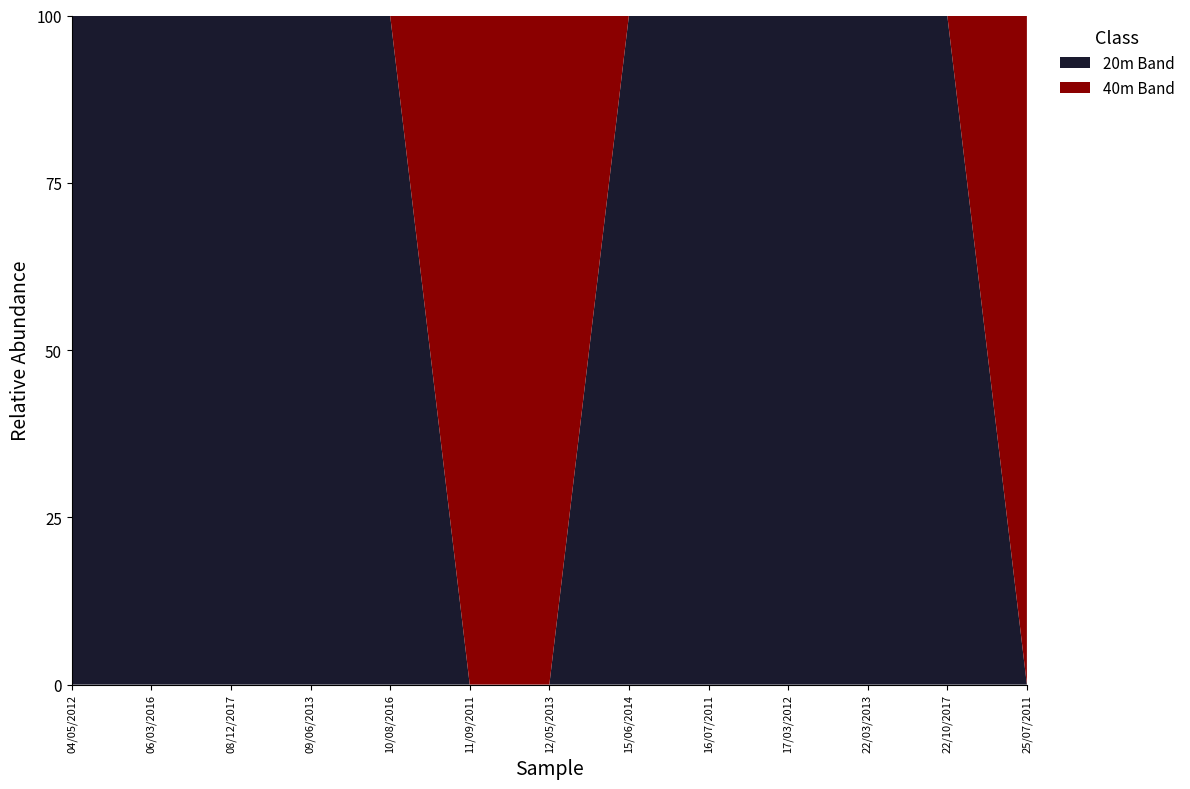

What is the total value across all series at 04/05/2012?

100